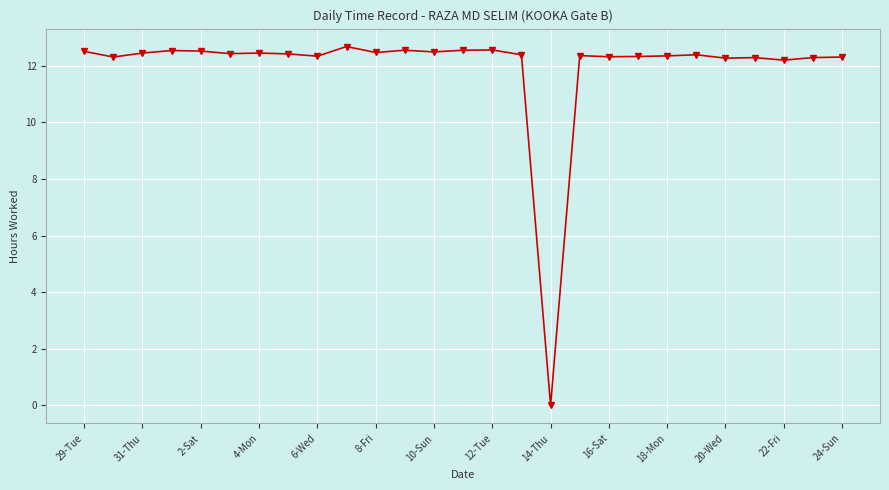

What is the difference between the second highest and second lowest values?

0.4